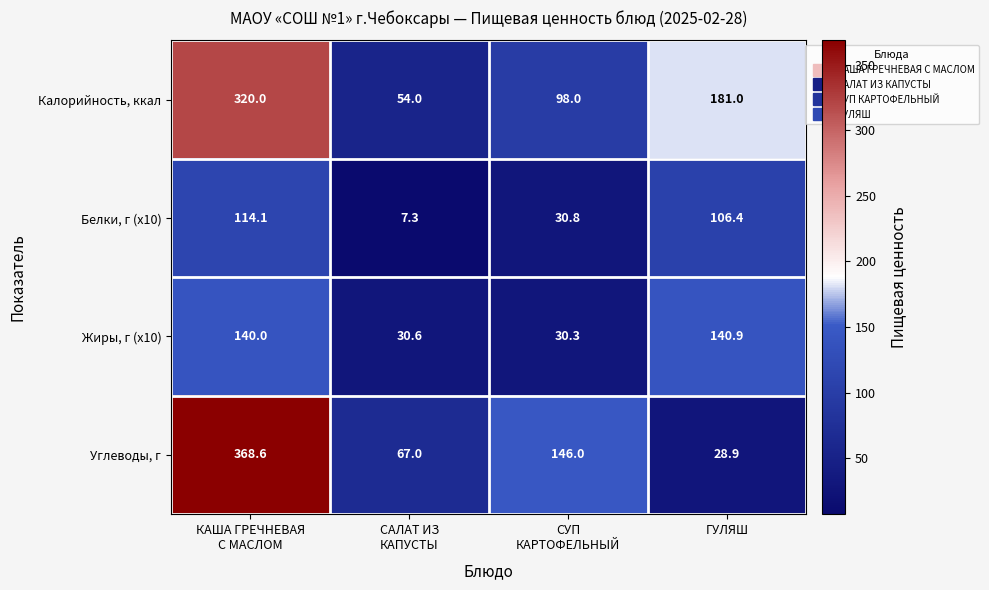

How many categories are shown in the chart?

4